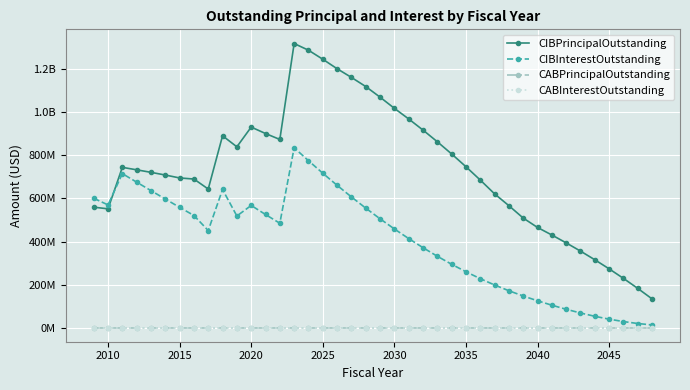

Does the chart have visible grid lines?

Yes